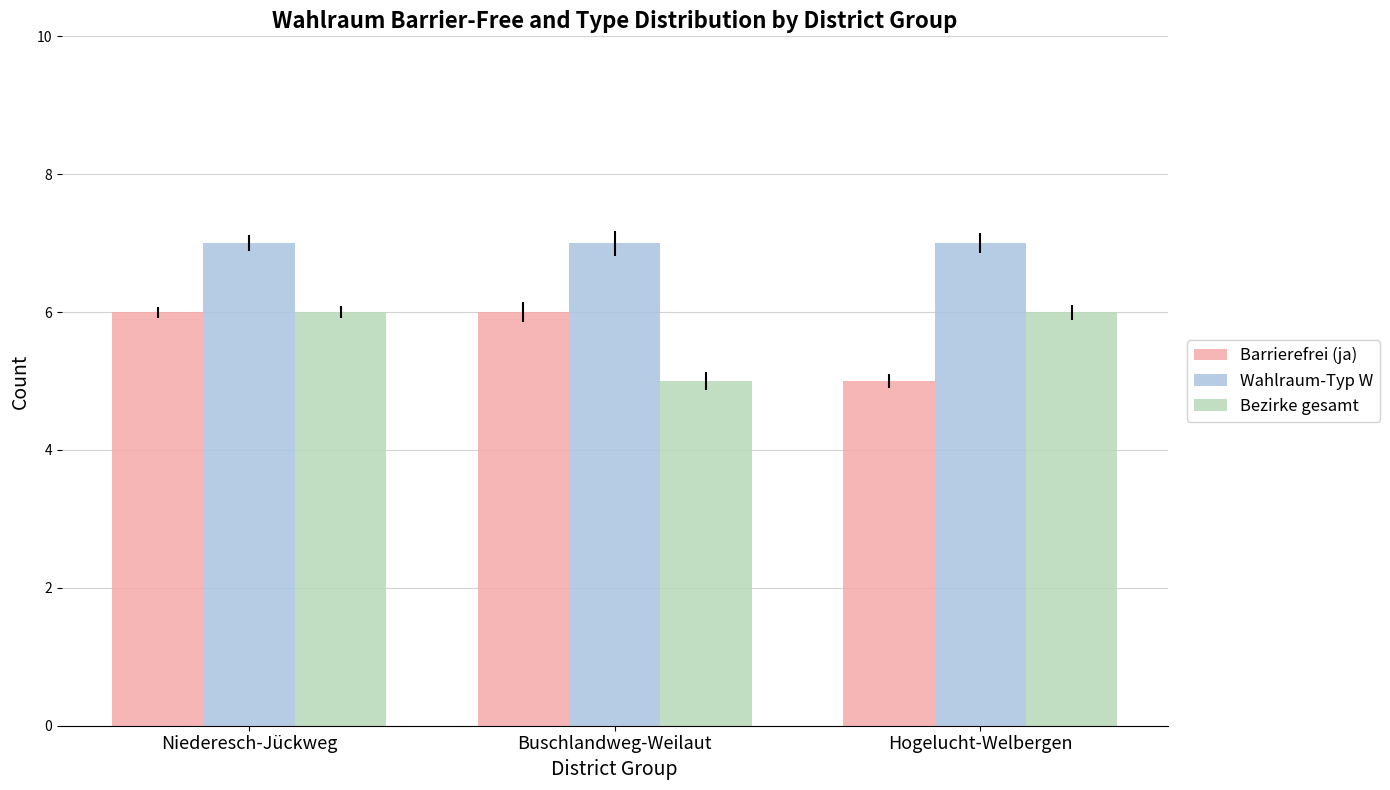

What are all the series names shown in the legend?

Barrierefrei (ja), Wahlraum-Typ W, Bezirke gesamt